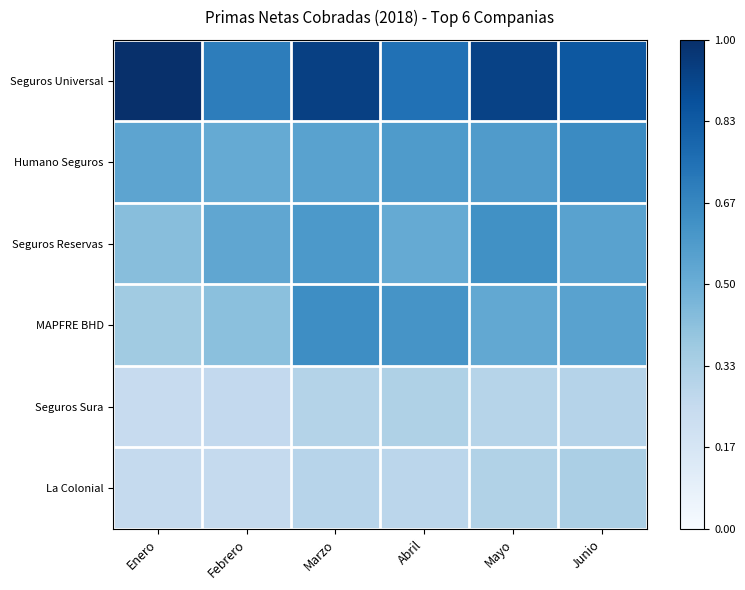

Reading right to left, transcribe all the data shown in this chart.

Seguros Universal: Junio=0.8	Mayo=0.9	Abril=0.7	Marzo=0.9	Febrero=0.7	Enero=1.0
Humano Seguros: Junio=0.7	Mayo=0.6	Abril=0.6	Marzo=0.6	Febrero=0.5	Enero=0.5
Seguros Reservas: Junio=0.6	Mayo=0.6	Abril=0.5	Marzo=0.6	Febrero=0.5	Enero=0.4
MAPFRE BHD: Junio=0.6	Mayo=0.5	Abril=0.6	Marzo=0.6	Febrero=0.4	Enero=0.4
Seguros Sura: Junio=0.3	Mayo=0.3	Abril=0.3	Marzo=0.3	Febrero=0.3	Enero=0.2
La Colonial: Junio=0.3	Mayo=0.3	Abril=0.3	Marzo=0.3	Febrero=0.3	Enero=0.3